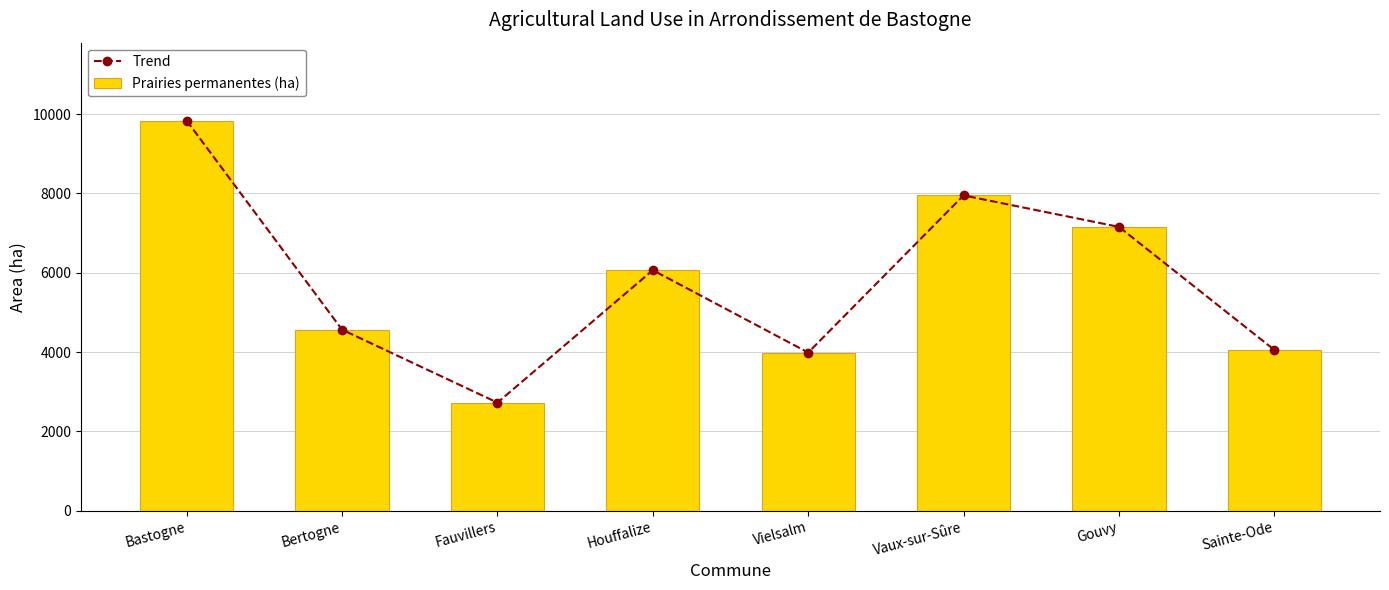

Rank the categories by Trend value from lowest to highest.

Fauvillers, Vielsalm, Sainte-Ode, Bertogne, Houffalize, Gouvy, Vaux-sur-Sûre, Bastogne